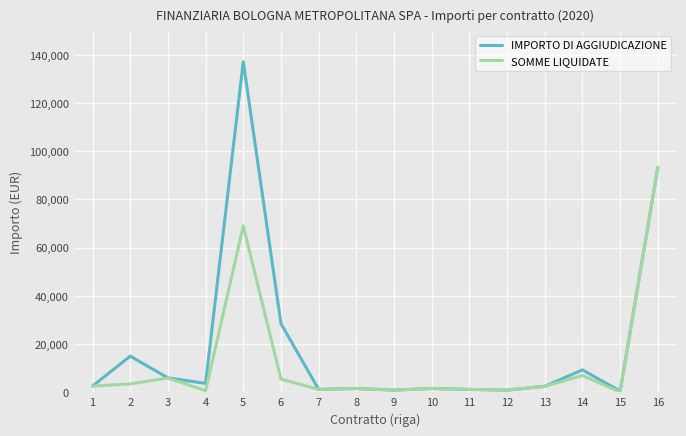

At 5, list the series in order from smallest to largest.

SOMME LIQUIDATE, IMPORTO DI AGGIUDICAZIONE